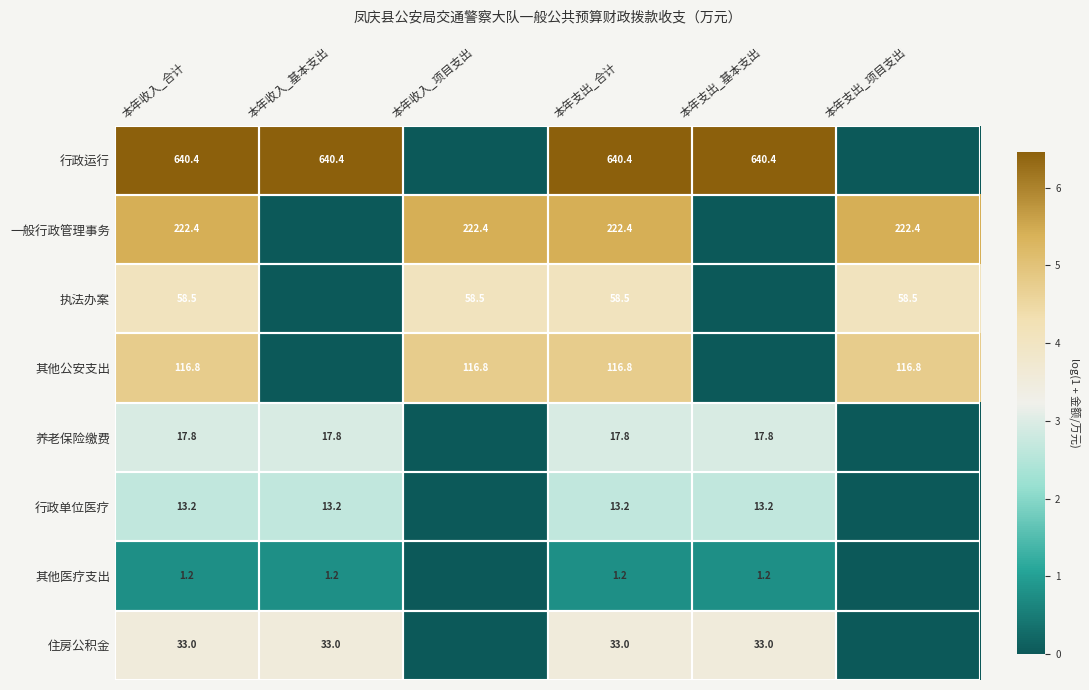

What is the spread (max minus min) of values at 本年支出_合计?

639.2